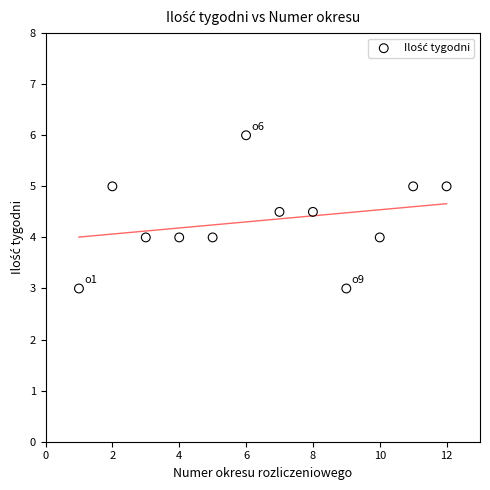

What is the range of X values (max minus min)?

11.0